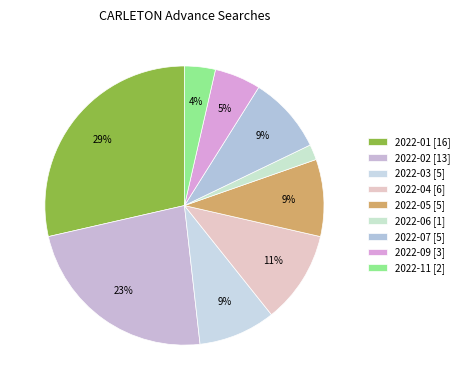

How many segments does this pie chart have?

9